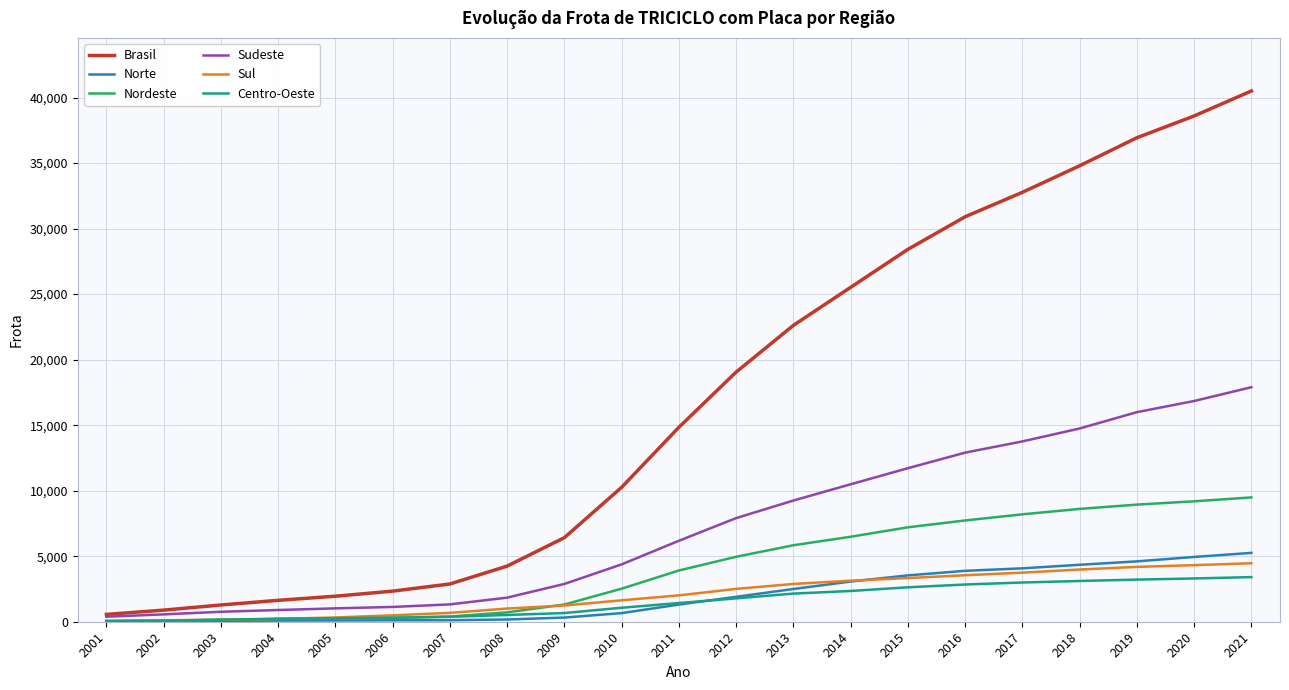

Count the number of data series in this chart.

6